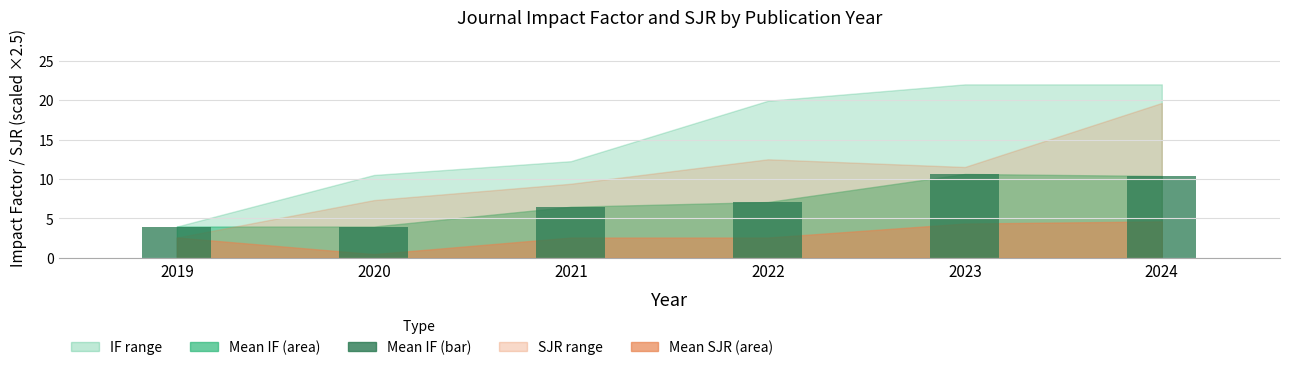

What is the minimum value shown in the chart?

4.0